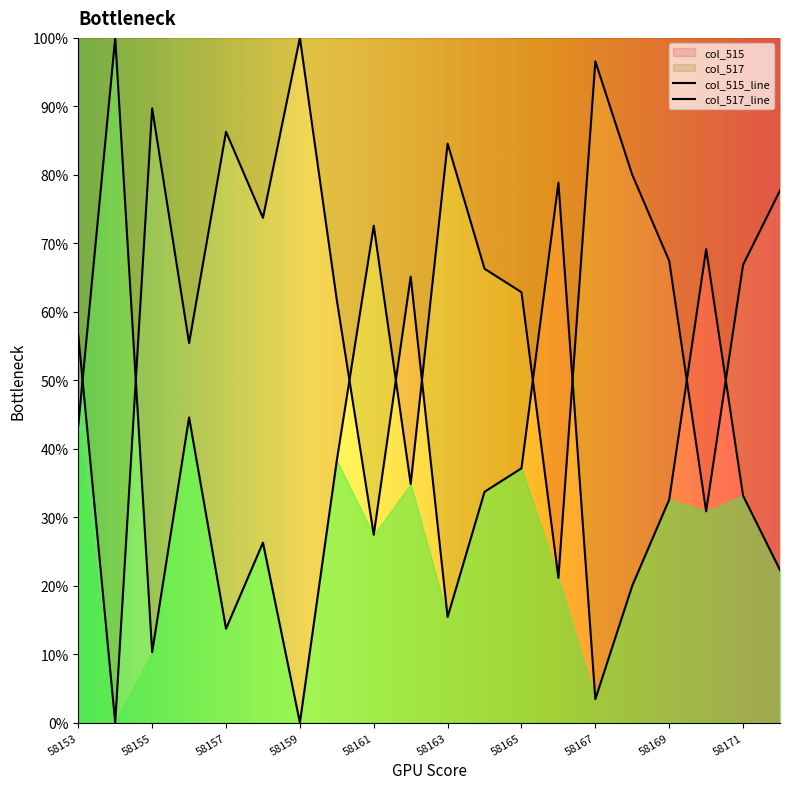

Between which two adjacent categories do col_515 and col_517 first intersect?

58153 and 58154